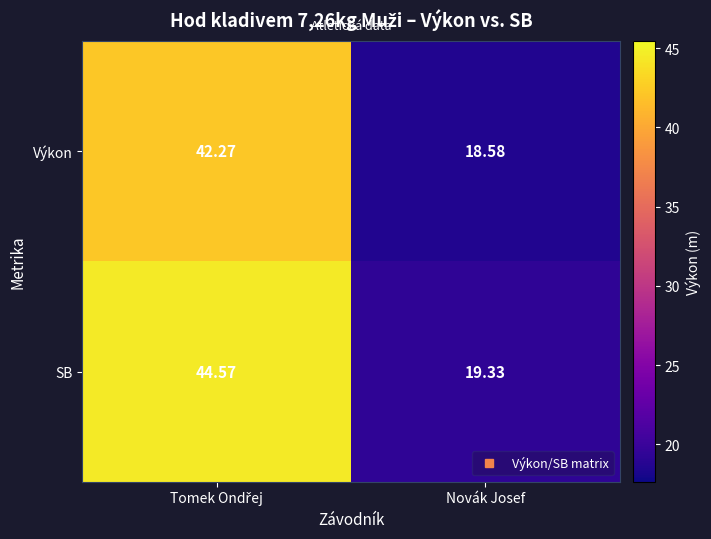

Which series has the largest total across all categories?

SB